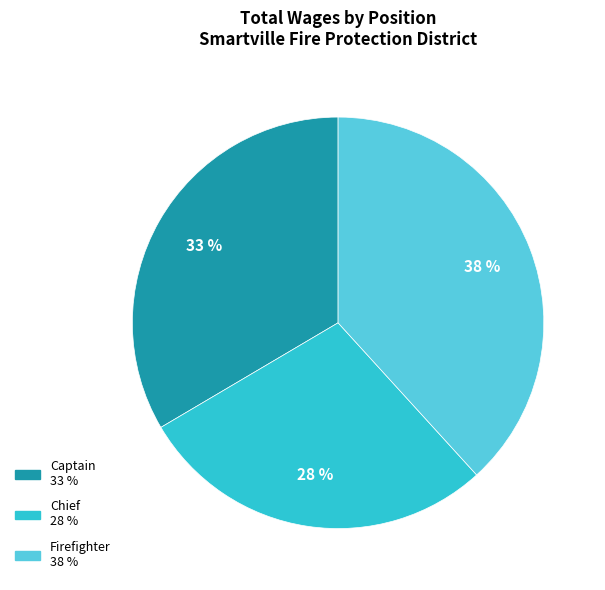

Is there a majority slice in this chart?

No